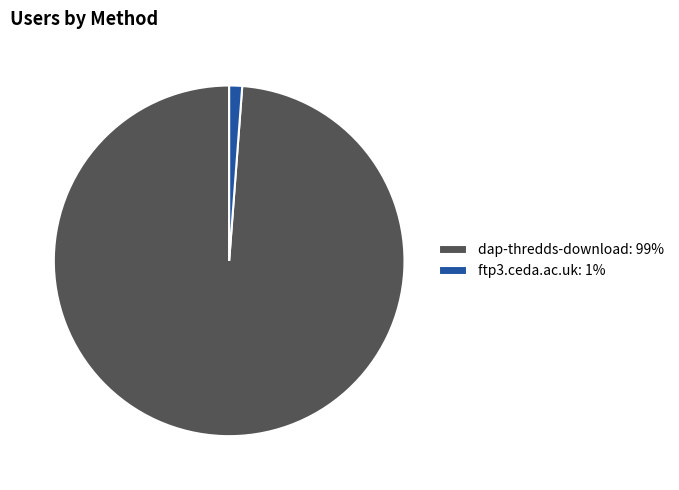

Which category has the smallest portion of the pie?

ftp3.ceda.ac.uk